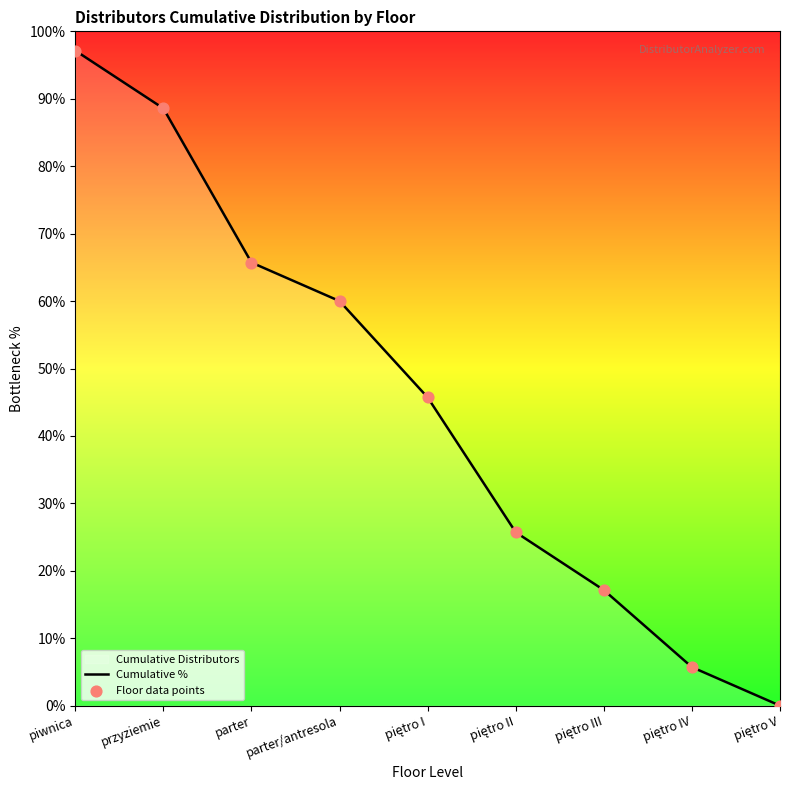

At how many categories does at least one series exceed 33?

5